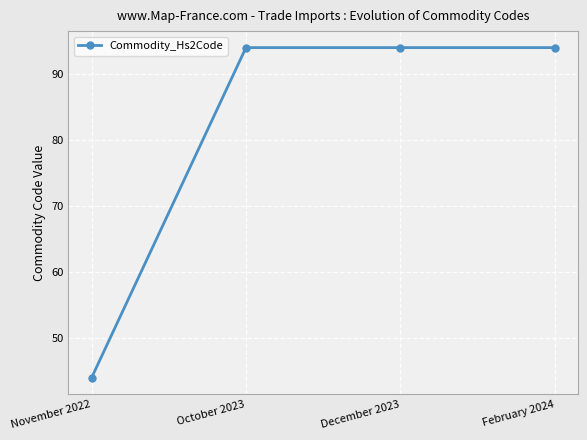

Which has a higher value, November 2022 or December 2023?

December 2023